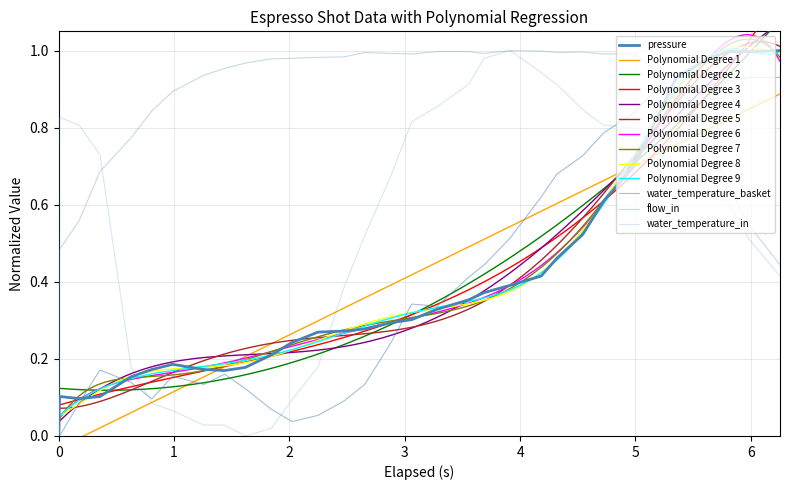

Does the chart display data point markers on the line(s)?

No